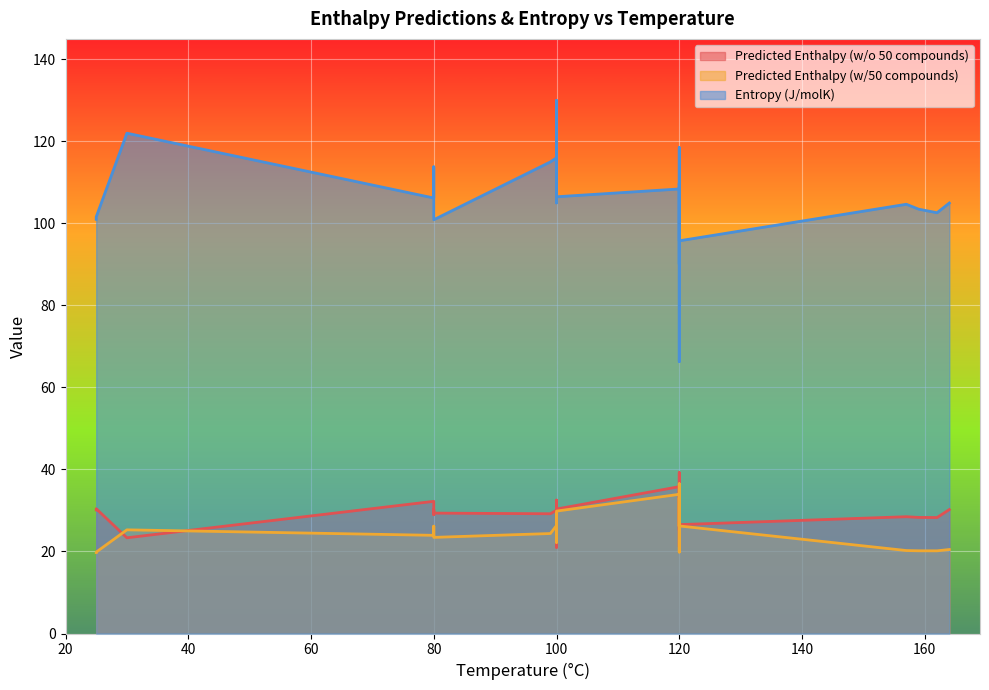

What are all the series names shown in the legend?

Predicted Enthalpy (w/o 50 compounds), Predicted Enthalpy (w/50 compounds), Entropy (J/molK)